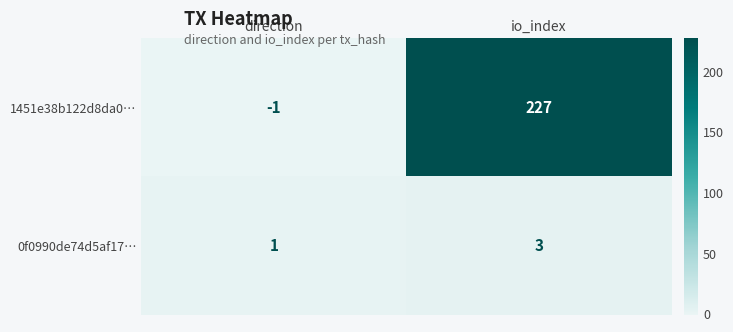

List the series in order of their peak value, lowest first.

0f0990de74d5af17…, 1451e38b122d8da0…